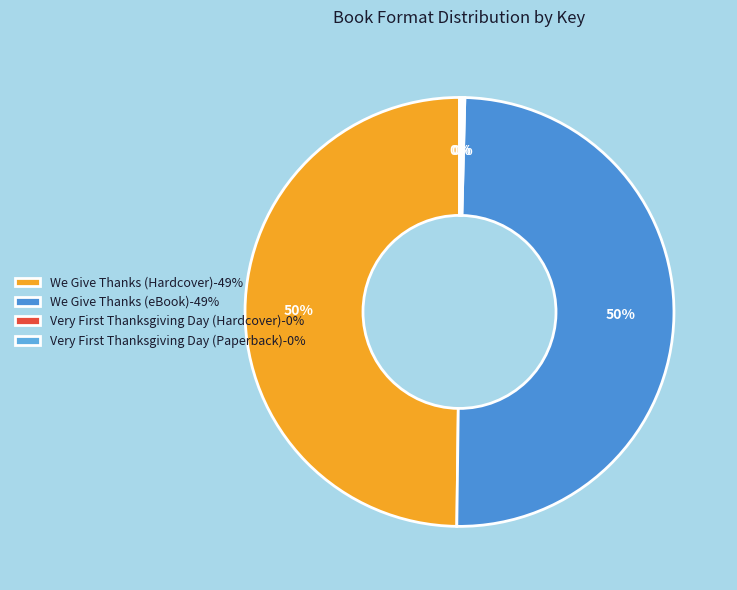

Which category has the biggest portion of the pie?

We Give Thanks (Hardcover)